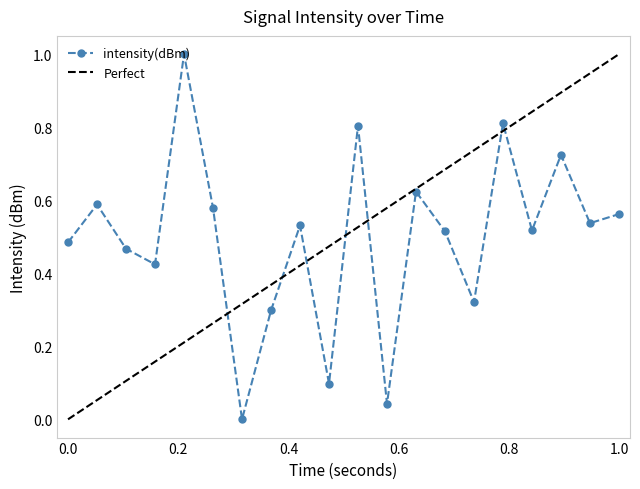

How many interior local valleys does the intensity(dBm) series have?

7